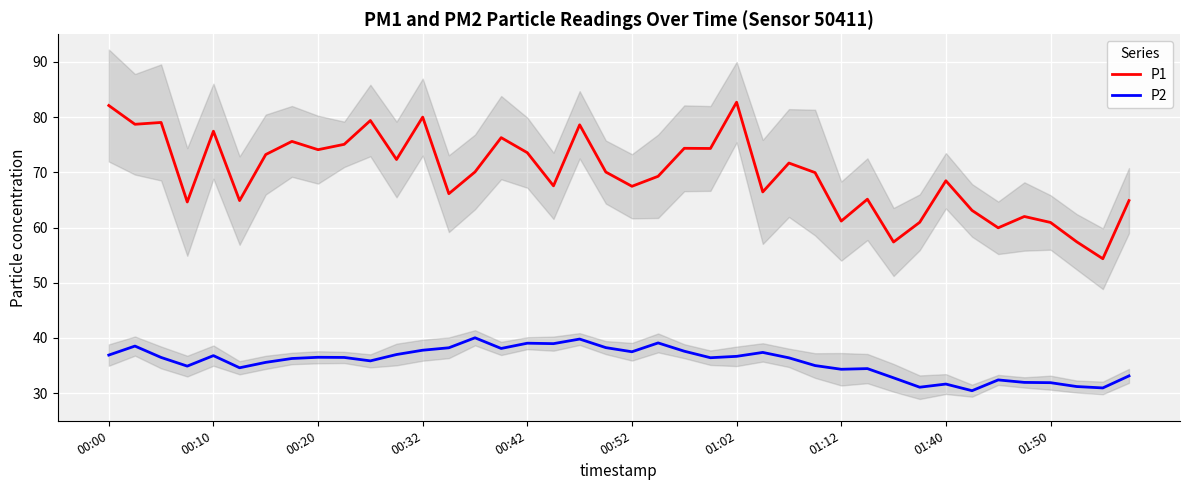

True or false: P1 and P2 cross at least once.

False